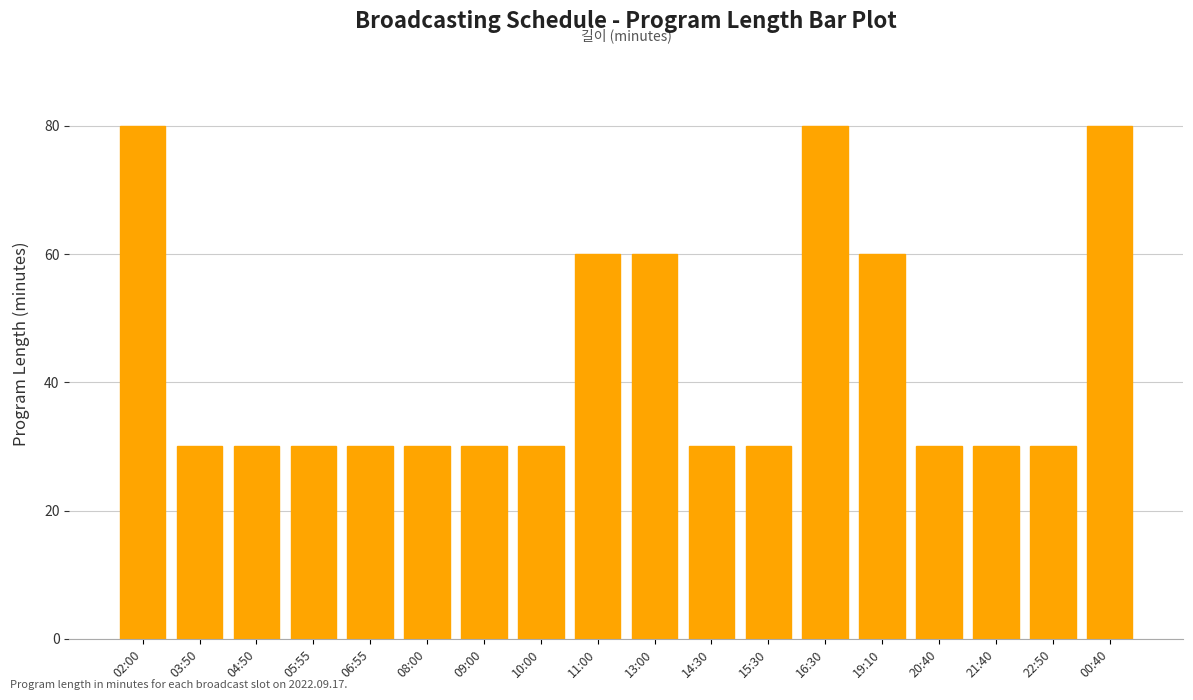

What is the difference between the maximum and second lowest values?

50